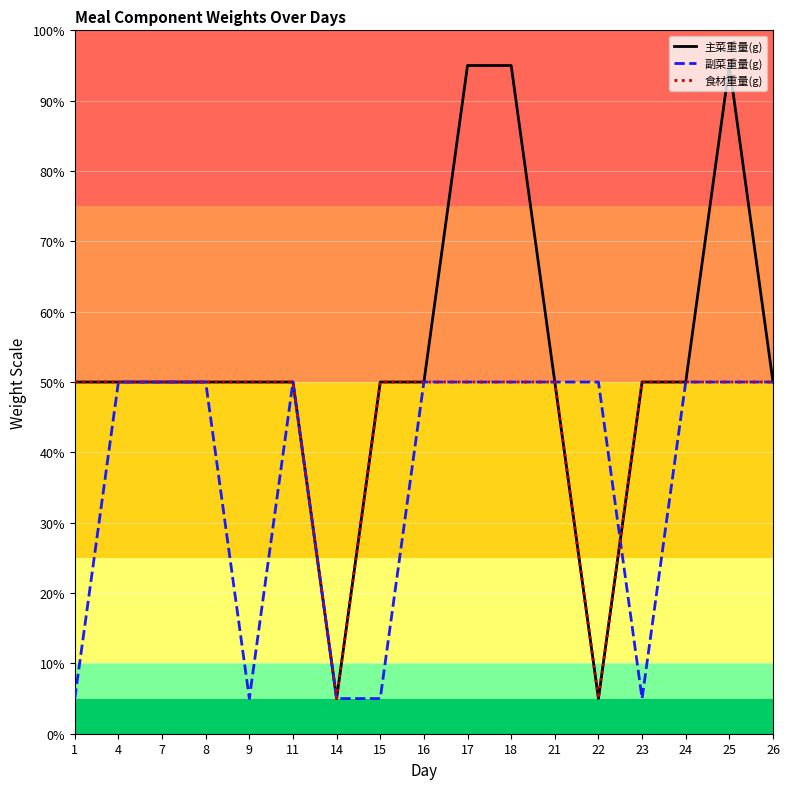

Reading left to right, extract all data points from this chart.

主菜重量(g): 50	50	50	50	50	50	5	50	50	95	95	50	5	50	50	95	50
副菜重量(g): 5	50	50	50	5	50	5	5	50	50	50	50	50	5	50	50	50
食材重量(g): 50	50	50	50	50	50	5	50	50	50	50	50	5	50	50	50	50